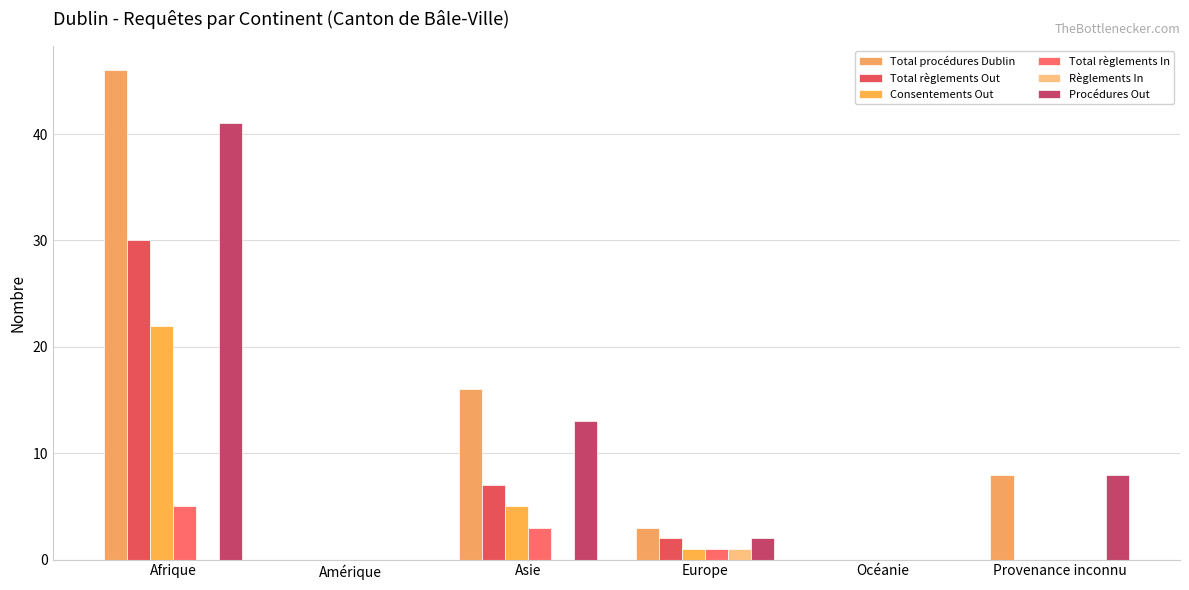

Reading right to left, what are all the values shown in this chart?

Total procédures Dublin: Provenance inconnu=8	Océanie=0	Europe=3	Asie=16	Amérique=0	Afrique=46
Total règlements Out: Provenance inconnu=0	Océanie=0	Europe=2	Asie=7	Amérique=0	Afrique=30
Consentements Out: Provenance inconnu=0	Océanie=0	Europe=1	Asie=5	Amérique=0	Afrique=22
Total règlements In: Provenance inconnu=0	Océanie=0	Europe=1	Asie=3	Amérique=0	Afrique=5
Règlements In: Provenance inconnu=0	Océanie=0	Europe=1	Asie=0	Amérique=0	Afrique=0
Procédures Out: Provenance inconnu=8	Océanie=0	Europe=2	Asie=13	Amérique=0	Afrique=41